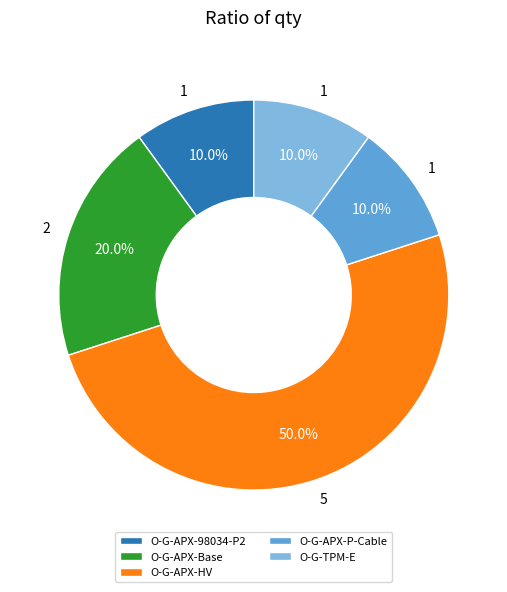

How many segments does this pie chart have?

5